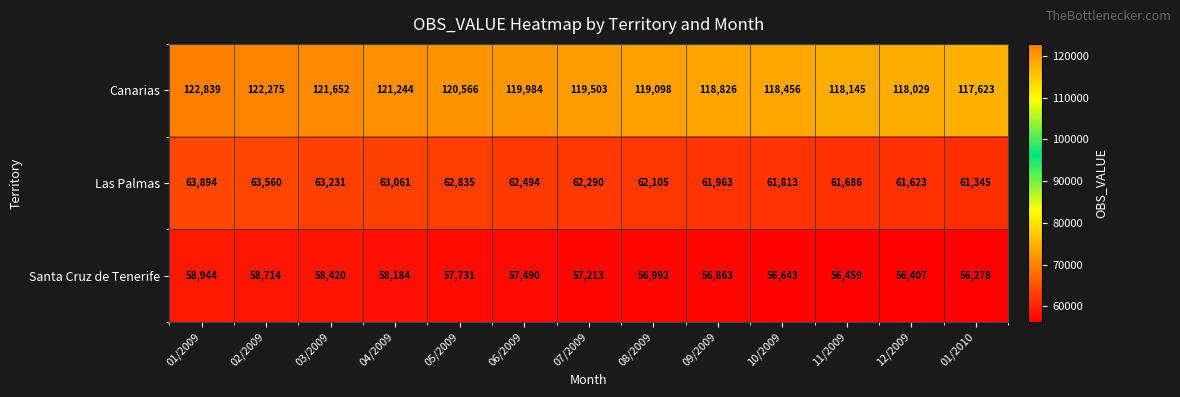

At how many categories does at least one series exceed 73343?

13